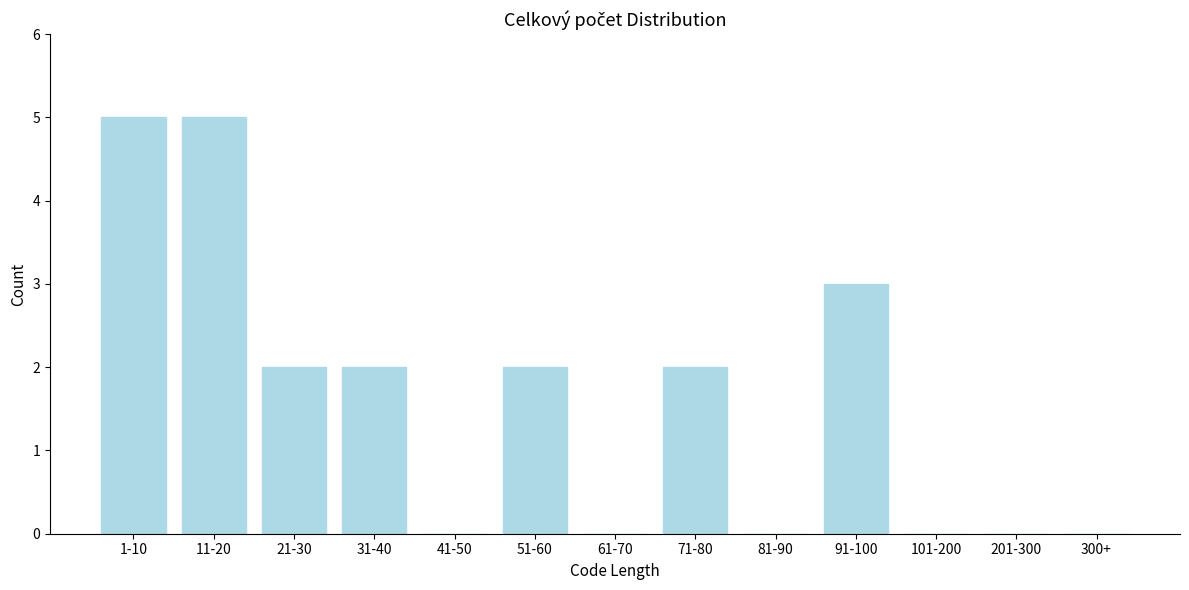

Reading left to right, transcribe all the data shown in this chart.

1-10=5	11-20=5	21-30=2	31-40=2	41-50=0	51-60=2	61-70=0	71-80=2	81-90=0	91-100=3	101-200=0	201-300=0	300+=0